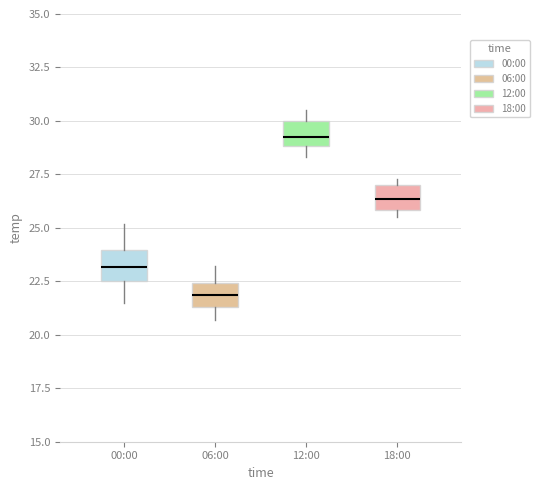

Which box has the highest median line?

12:00